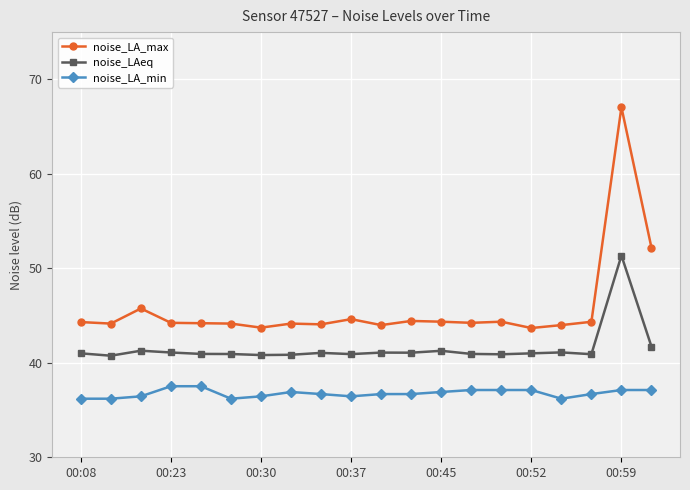

Which series has the largest total across all categories?

noise_LA_max